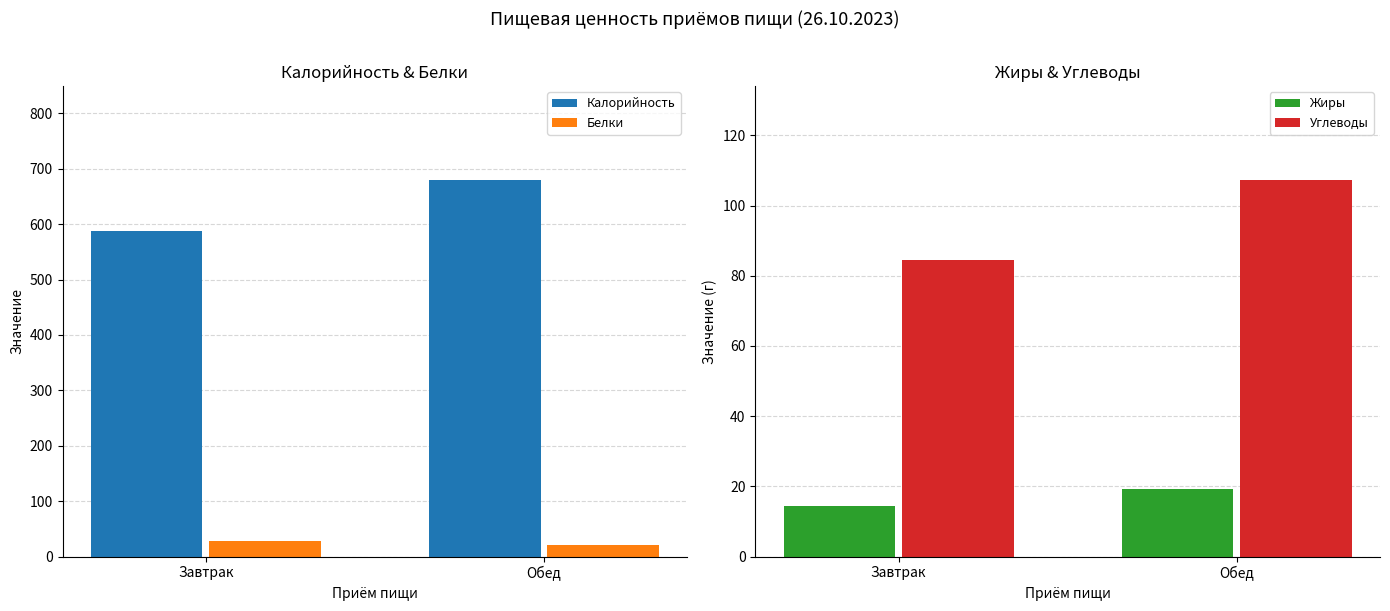

Rank the categories by Жиры value from highest to lowest.

Обед, Завтрак